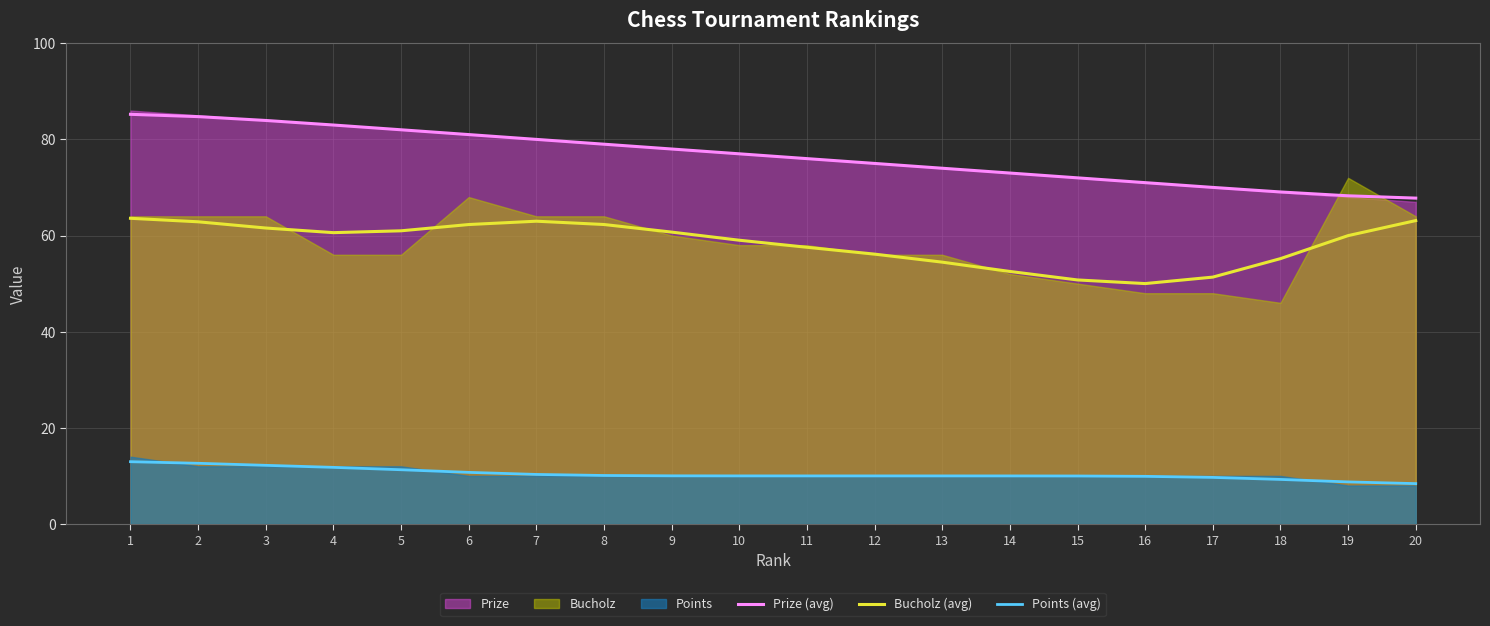

How many values in the Bucholz (avg) series are below 60?

10